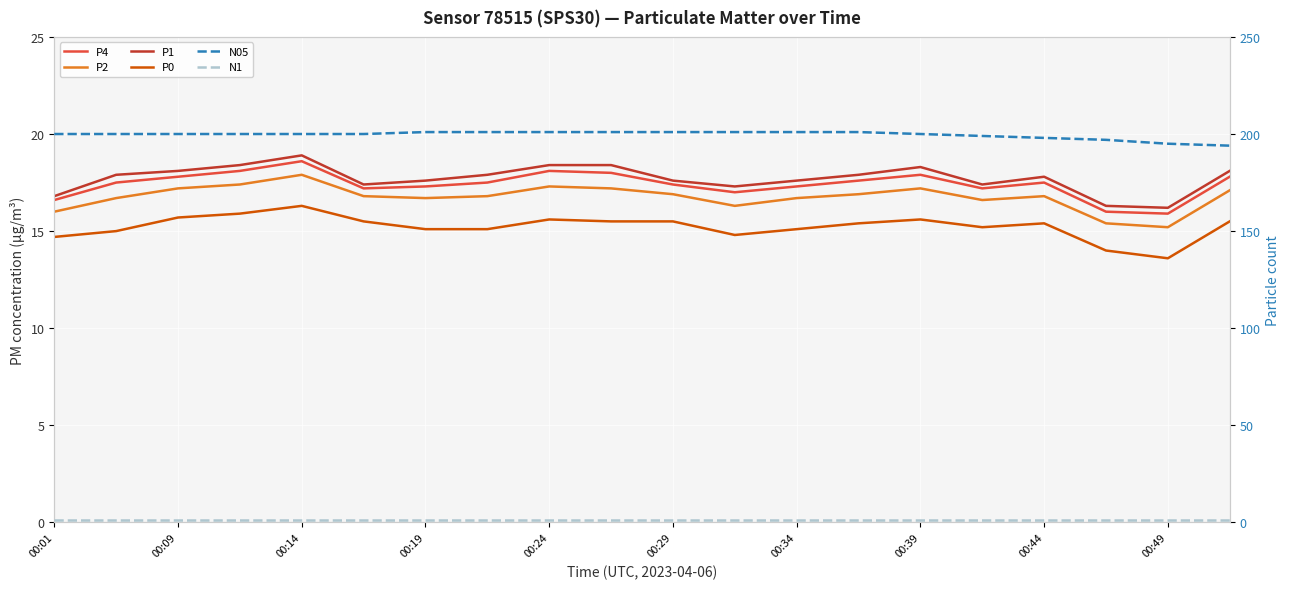

Is it true that N1 equals 0.4 at 17?

False